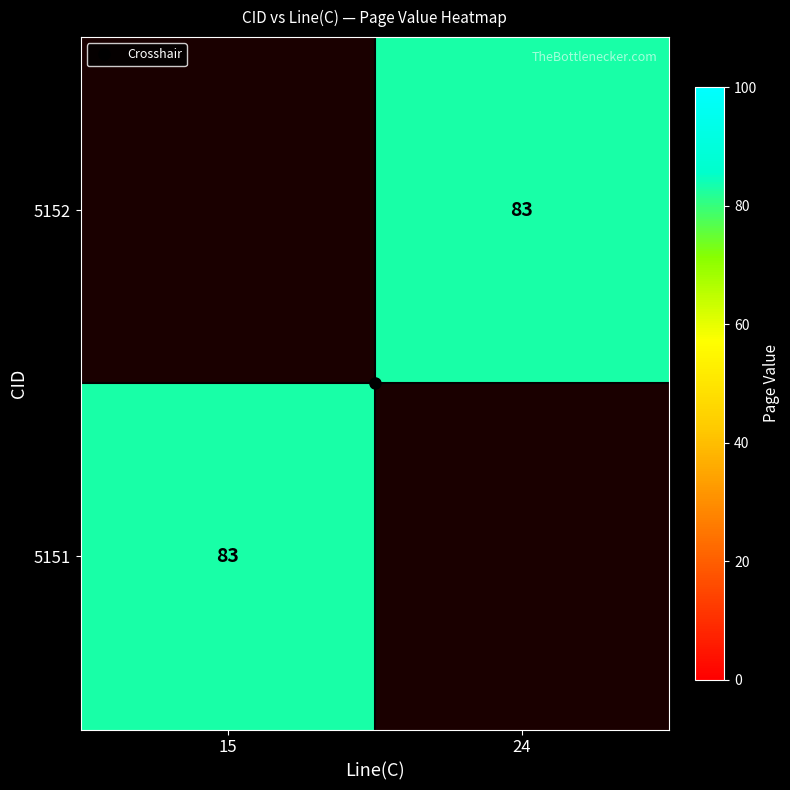

What is the smallest value displayed?

83.0